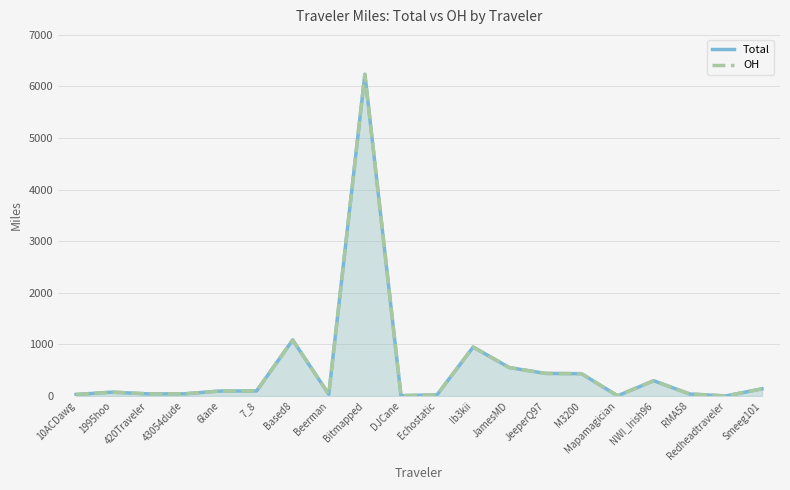

In Total, how many points are lower than both neighbors (excluding endpoints)?

5